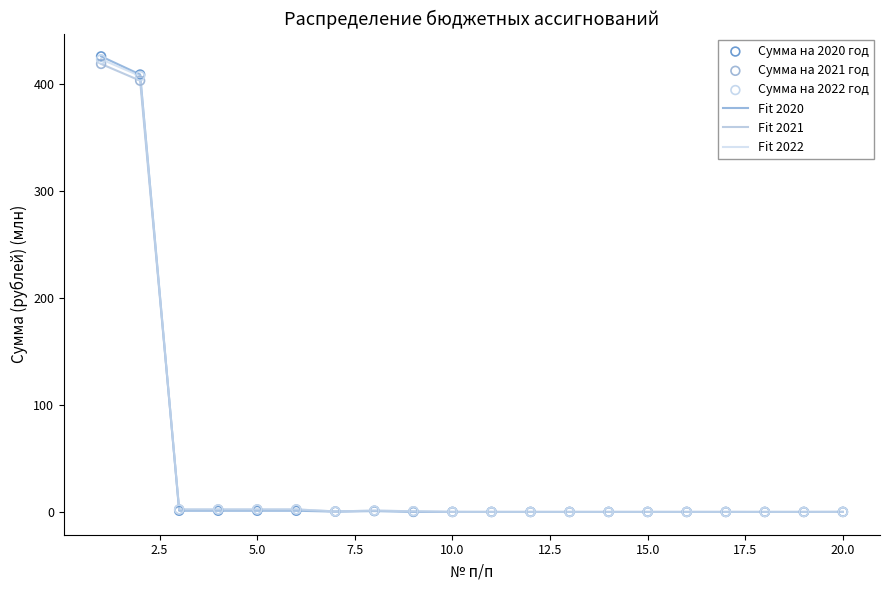

Which series has the largest range (max minus min)?

Fit 2020